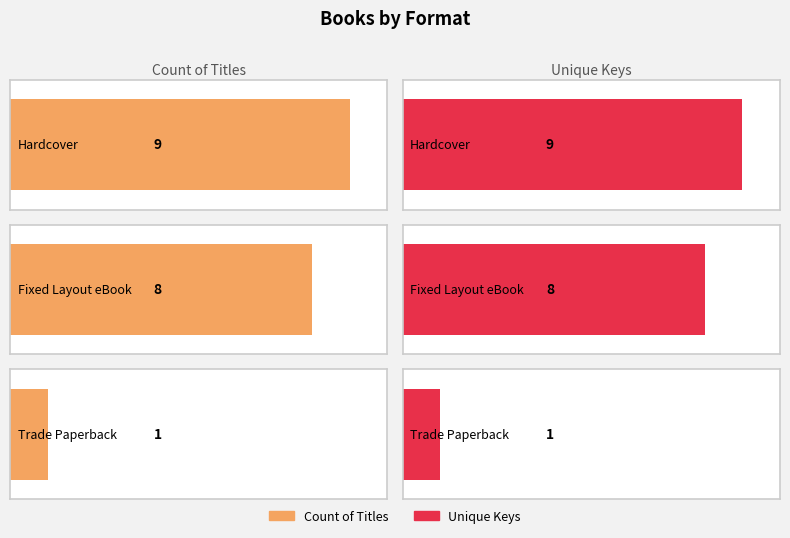

Is it true that Hardcover equals 9 at 1?

True